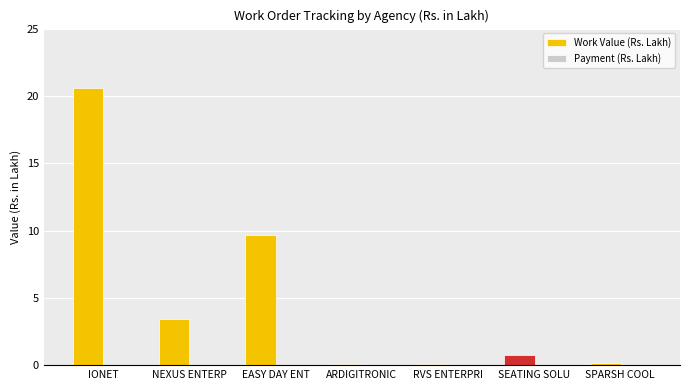

Read the value at EASY DAY ENT.

9.7